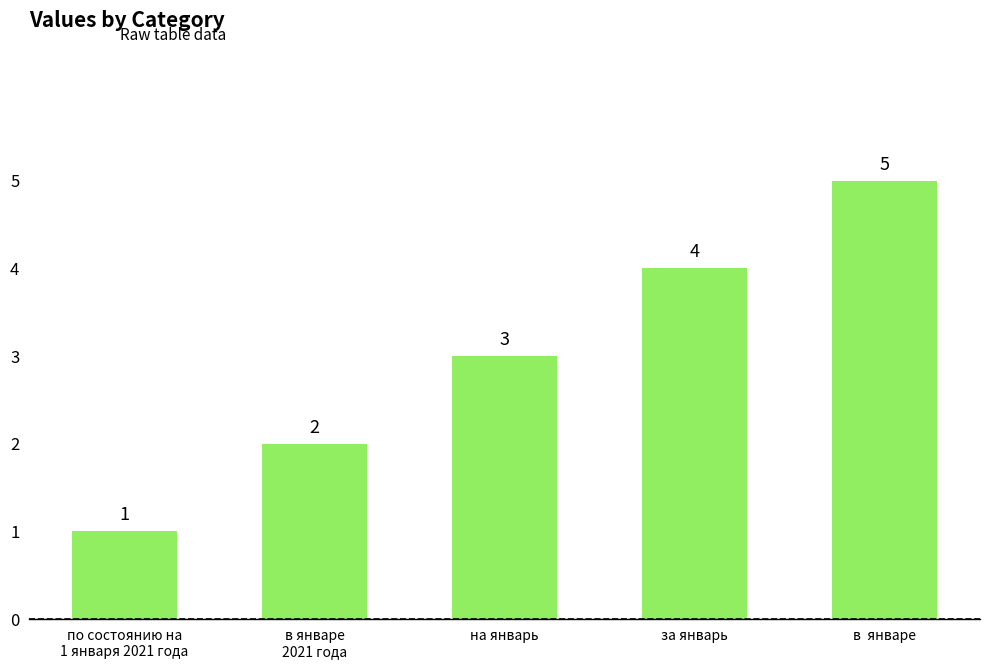

True or false: the data shows 2 at по состоянию на
1 января 2021 года.

False